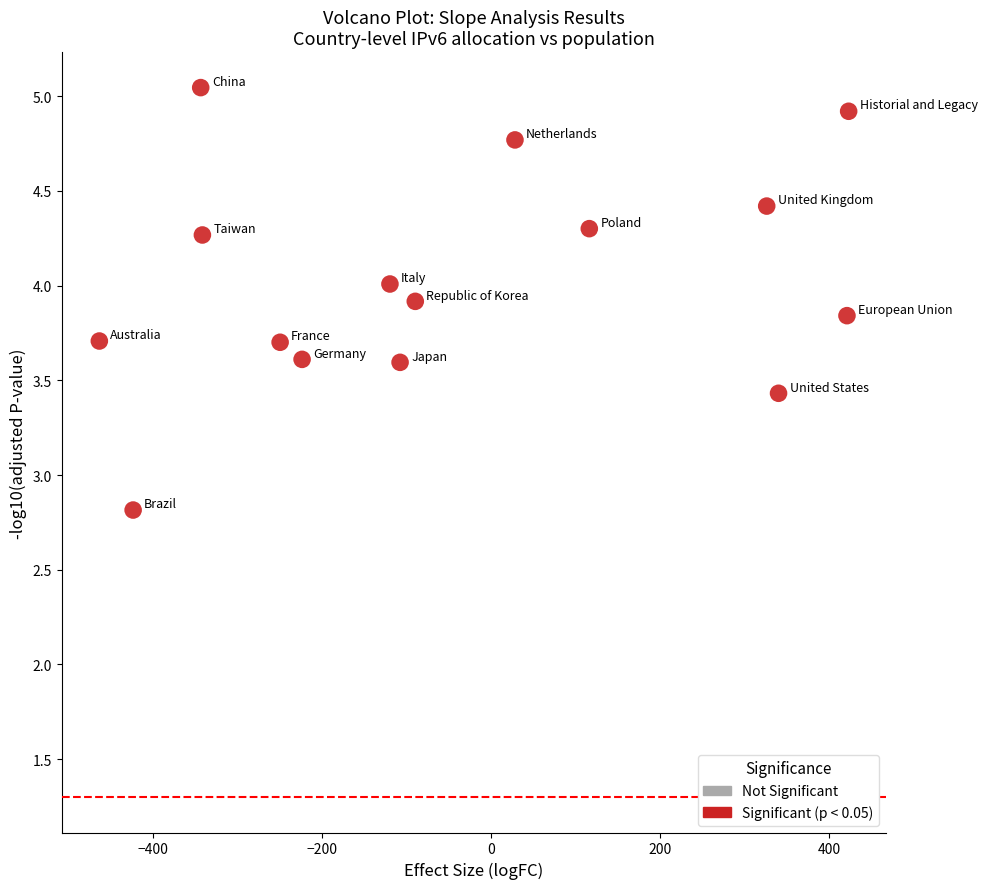

What Y value in the scatter plot is closest to 3?

2.8